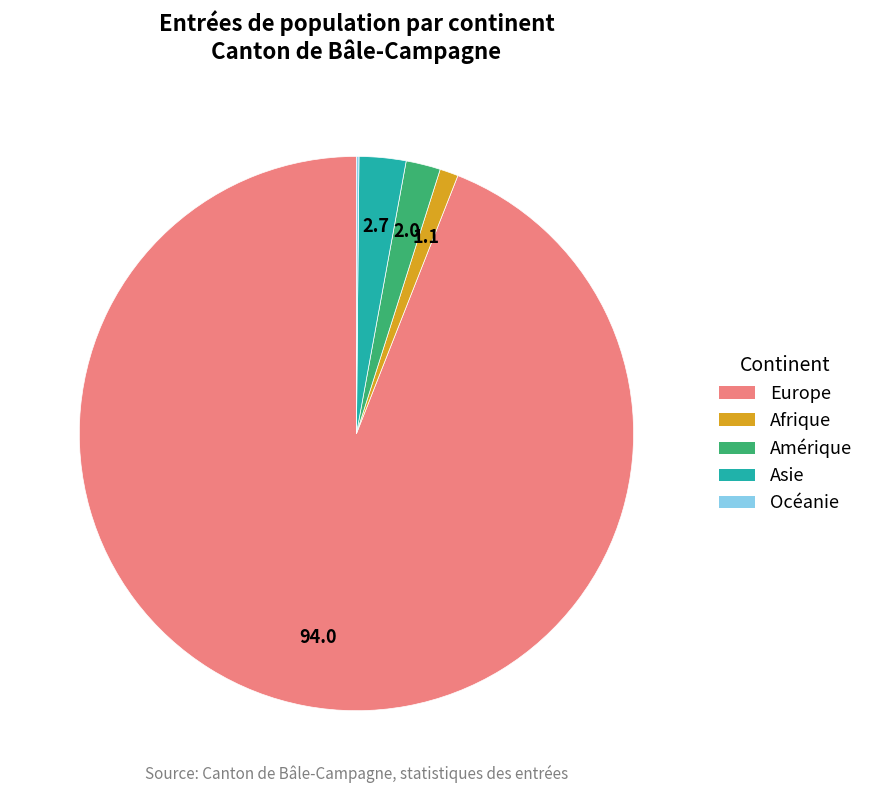

Is the sum of Amérique and Afrique greater than half?

No